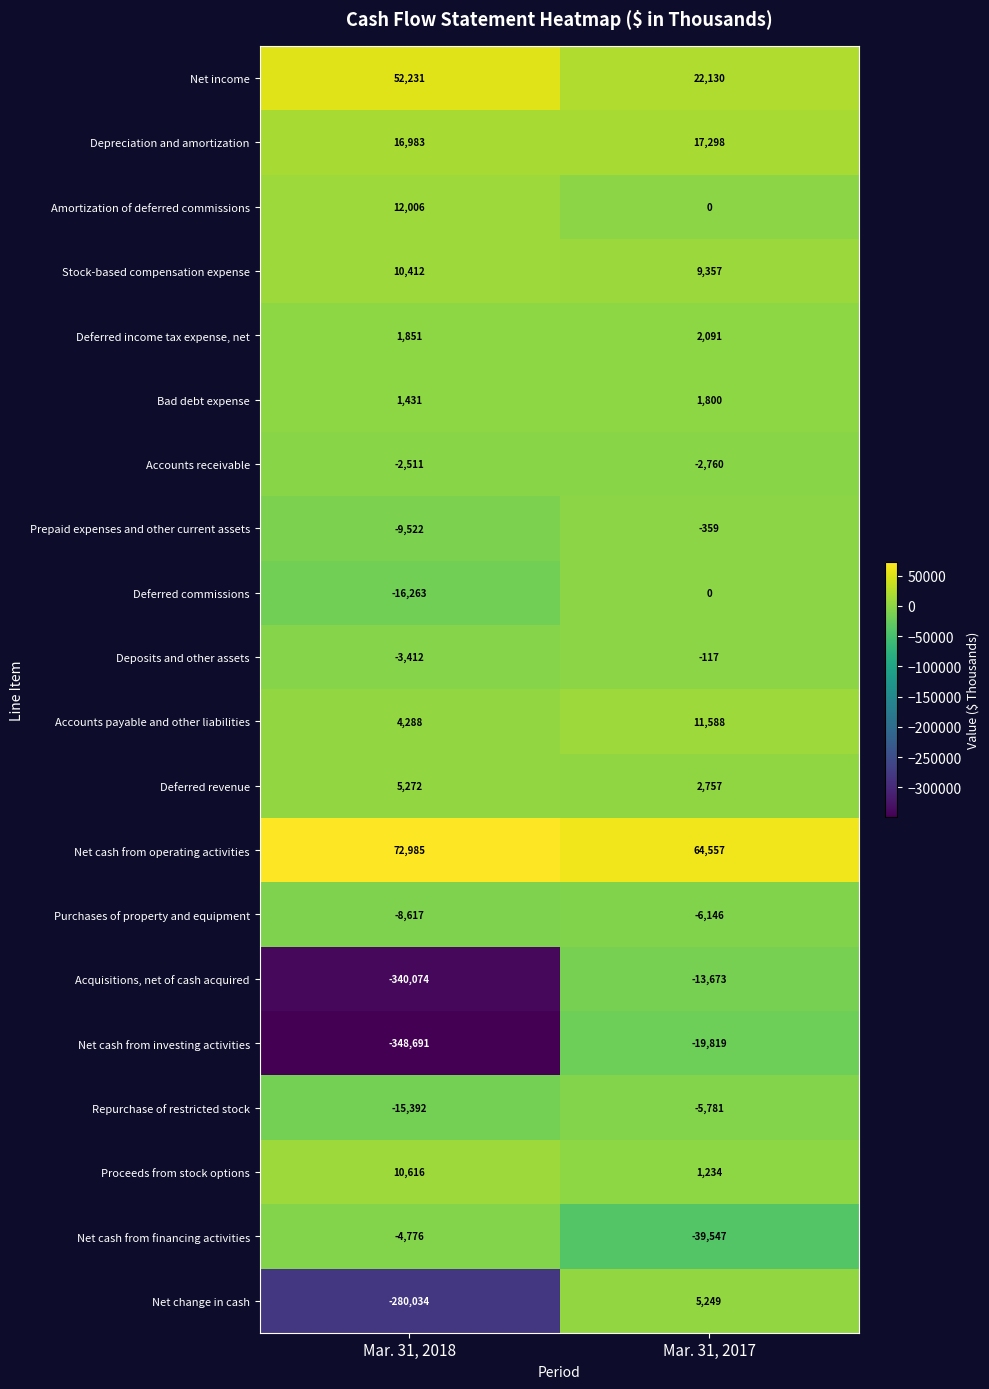

True or false: Deferred revenue has a value of 4175 at Mar. 31, 2017.

False